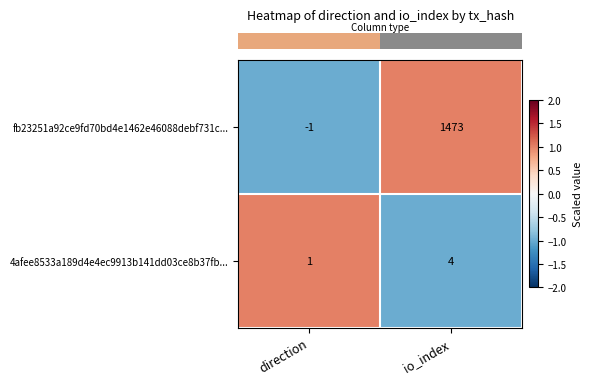

What is the approximate value of 4afee8533a189d4e4ec9913b141dd03ce8b37fb... at io_index?

4